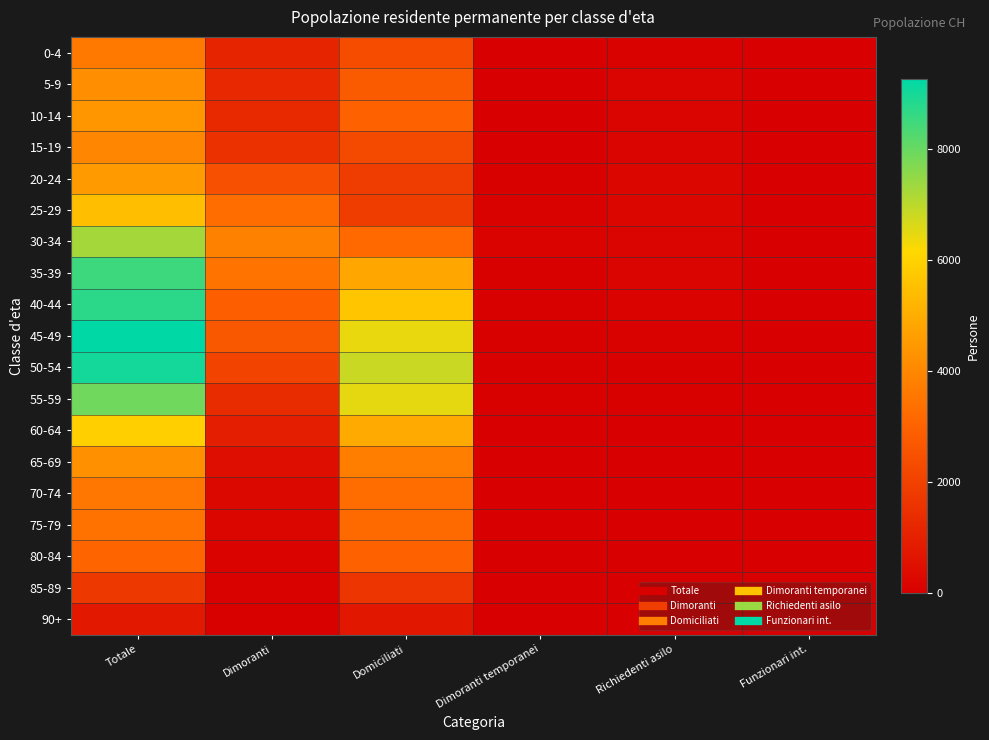

Reading left to right, extract all data points from this chart.

0-4: Totale=3589	Dimoranti=1153	Domiciliati=2316	Dimoranti temporanei=15	Richiedenti asilo=105	Funzionari int.=0
5-9: Totale=4175	Dimoranti=1232	Domiciliati=2760	Dimoranti temporanei=24	Richiedenti asilo=159	Funzionari int.=0
10-14: Totale=4381	Dimoranti=1262	Domiciliati=2940	Dimoranti temporanei=18	Richiedenti asilo=160	Funzionari int.=1
15-19: Totale=3941	Dimoranti=1494	Domiciliati=2269	Dimoranti temporanei=11	Richiedenti asilo=167	Funzionari int.=0
20-24: Totale=4517	Dimoranti=2430	Domiciliati=1828	Dimoranti temporanei=54	Richiedenti asilo=205	Funzionari int.=0
25-29: Totale=5457	Dimoranti=3285	Domiciliati=1857	Dimoranti temporanei=99	Richiedenti asilo=216	Funzionari int.=0
30-34: Totale=7254	Dimoranti=3816	Domiciliati=3169	Dimoranti temporanei=109	Richiedenti asilo=160	Funzionari int.=0
35-39: Totale=8504	Dimoranti=3443	Domiciliati=4858	Dimoranti temporanei=62	Richiedenti asilo=140	Funzionari int.=1
40-44: Totale=8715	Dimoranti=2862	Domiciliati=5692	Dimoranti temporanei=43	Richiedenti asilo=114	Funzionari int.=4
45-49: Totale=9254	Dimoranti=2679	Domiciliati=6427	Dimoranti temporanei=54	Richiedenti asilo=92	Funzionari int.=2
50-54: Totale=9019	Dimoranti=2075	Domiciliati=6818	Dimoranti temporanei=52	Richiedenti asilo=72	Funzionari int.=2
55-59: Totale=7892	Dimoranti=1328	Domiciliati=6478	Dimoranti temporanei=40	Richiedenti asilo=40	Funzionari int.=6
60-64: Totale=5923	Dimoranti=936	Domiciliati=4931	Dimoranti temporanei=27	Richiedenti asilo=24	Funzionari int.=5
65-69: Totale=4254	Dimoranti=481	Domiciliati=3737	Dimoranti temporanei=9	Richiedenti asilo=22	Funzionari int.=5
70-74: Totale=3568	Dimoranti=267	Domiciliati=3280	Dimoranti temporanei=5	Richiedenti asilo=16	Funzionari int.=0
75-79: Totale=3430	Dimoranti=211	Domiciliati=3206	Dimoranti temporanei=4	Richiedenti asilo=9	Funzionari int.=0
80-84: Totale=3081	Dimoranti=125	Domiciliati=2948	Dimoranti temporanei=3	Richiedenti asilo=5	Funzionari int.=0
85-89: Totale=1701	Dimoranti=89	Domiciliati=1609	Dimoranti temporanei=1	Richiedenti asilo=2	Funzionari int.=0
90+: Totale=771	Dimoranti=50	Domiciliati=719	Dimoranti temporanei=0	Richiedenti asilo=2	Funzionari int.=0